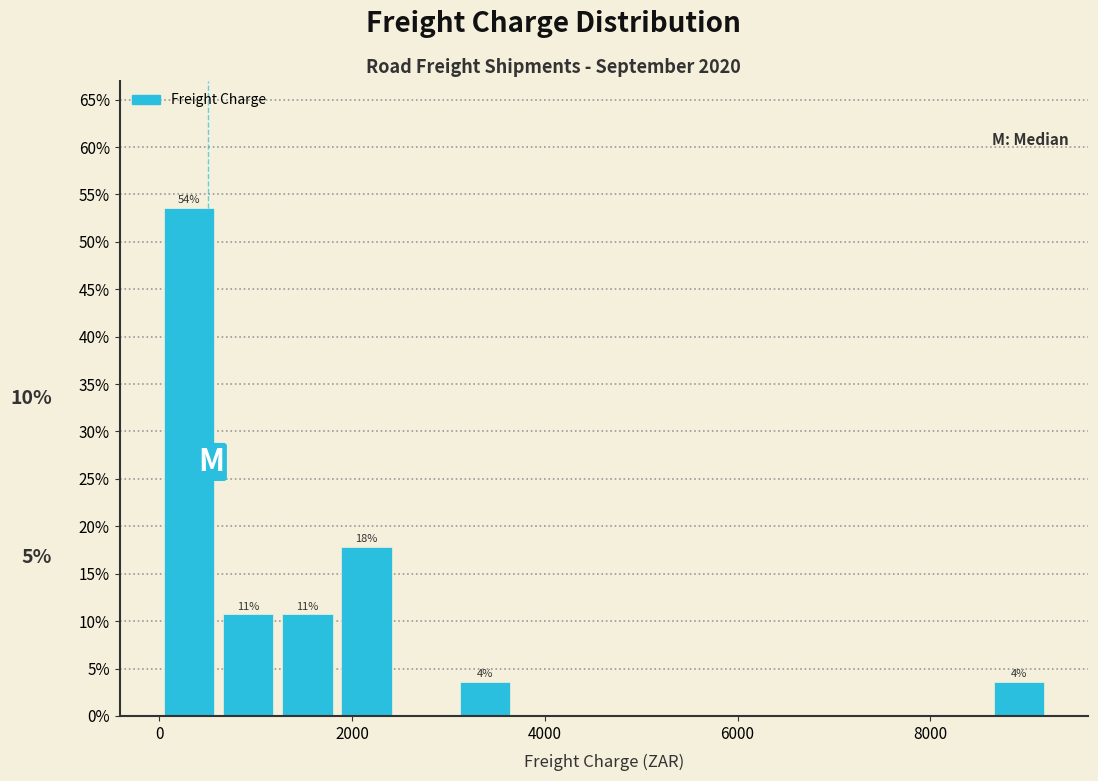

Around what value on the x-axis is the tallest bar? Give the approximate position of its centre, as read against the axis.

400